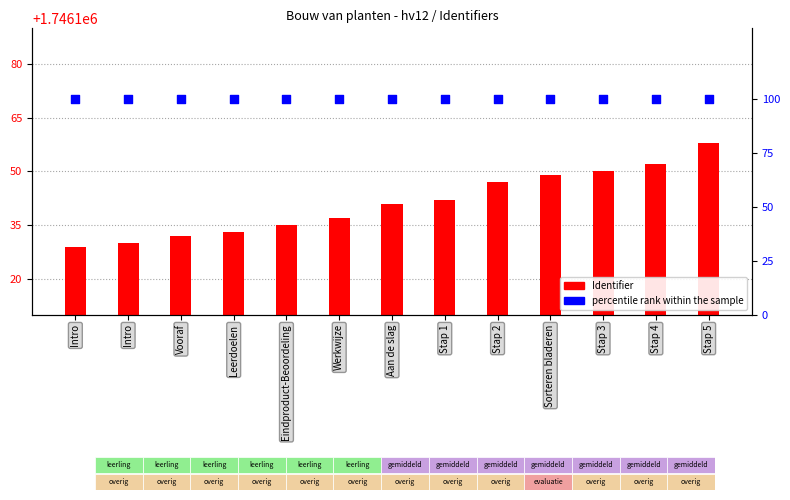

Which has a higher value, Stap 3 or Werkwijze?

Stap 3